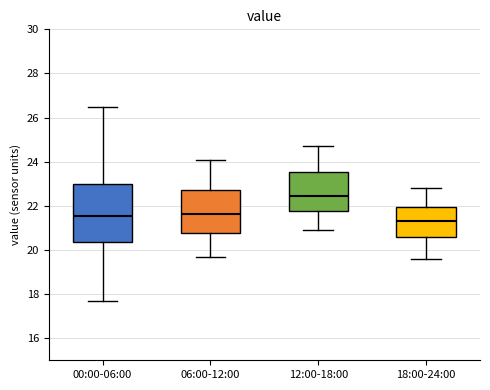

Reading left to right, read every box against the y-axis: the position of its median line, the range the box covers, and the ends of its whiskers. The values are not printed on the chart, so give them approximately, as read against the axis.

00:00-06:00: median 21.6, box 20.4 to 23.0, whiskers 17.8 to 26.4
06:00-12:00: median 21.6, box 20.8 to 22.8, whiskers 19.8 to 24.2
12:00-18:00: median 22.4, box 21.8 to 23.6, whiskers 21.0 to 24.8
18:00-24:00: median 21.4, box 20.6 to 22.0, whiskers 19.6 to 22.8